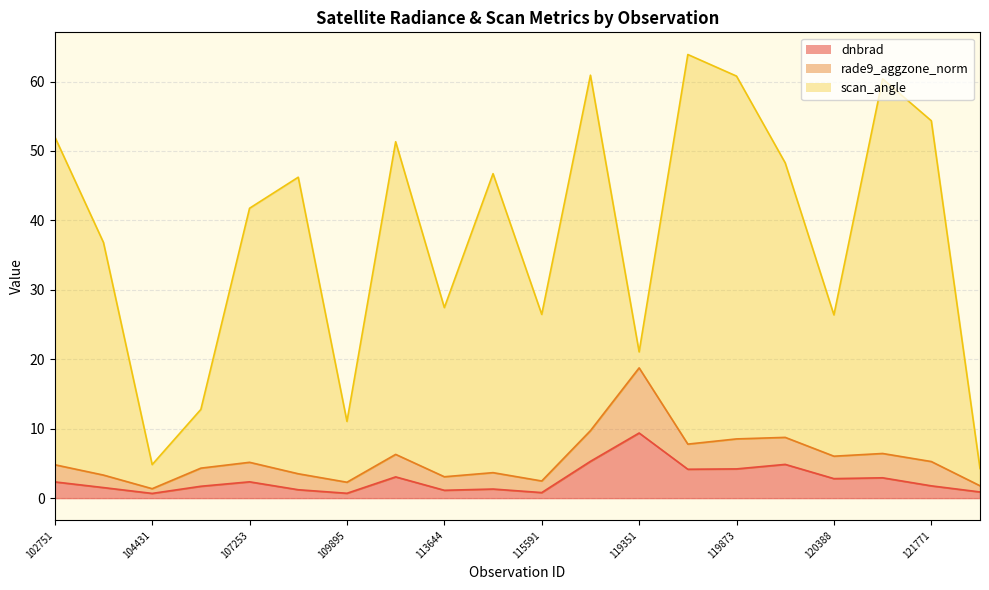

Between 113644 and 3995, which series saw the biggest shift?

scan_angle